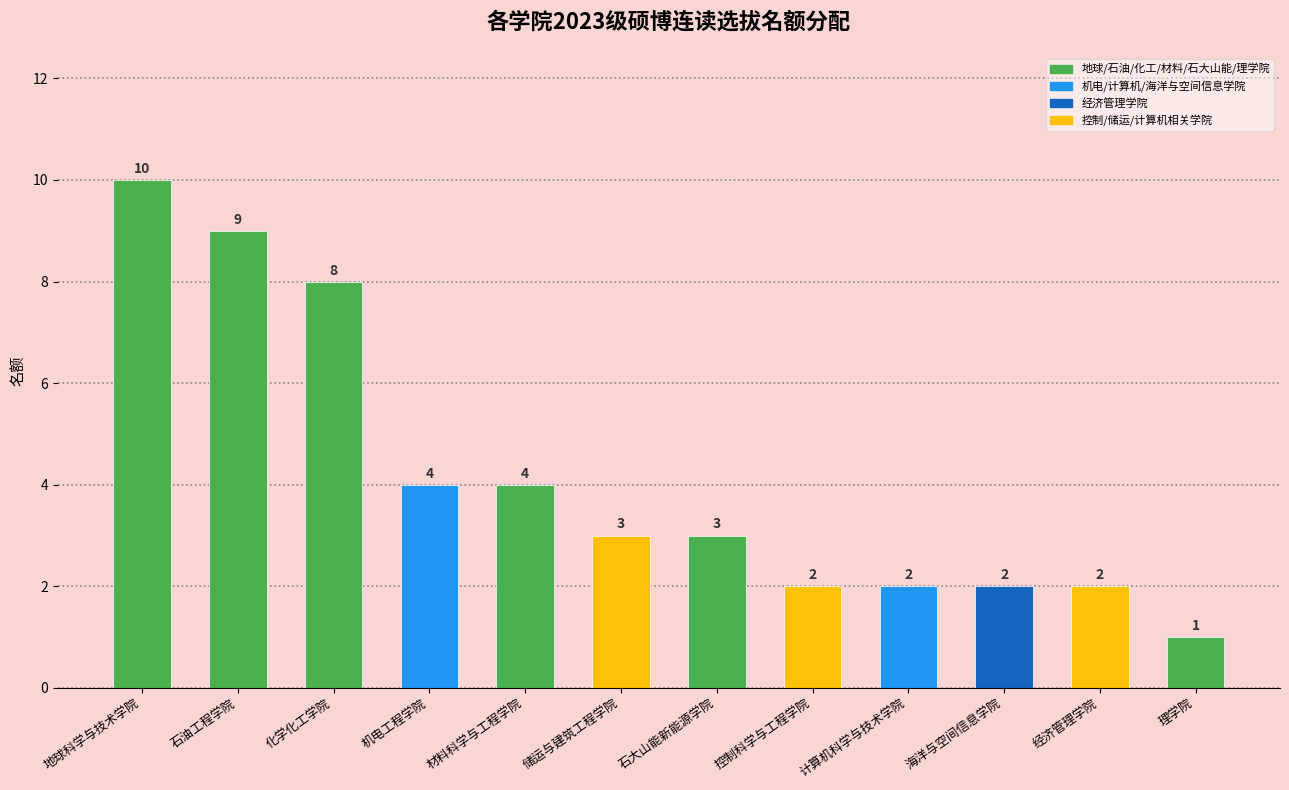

Are the bars grouped side by side (vs. stacked)?

No